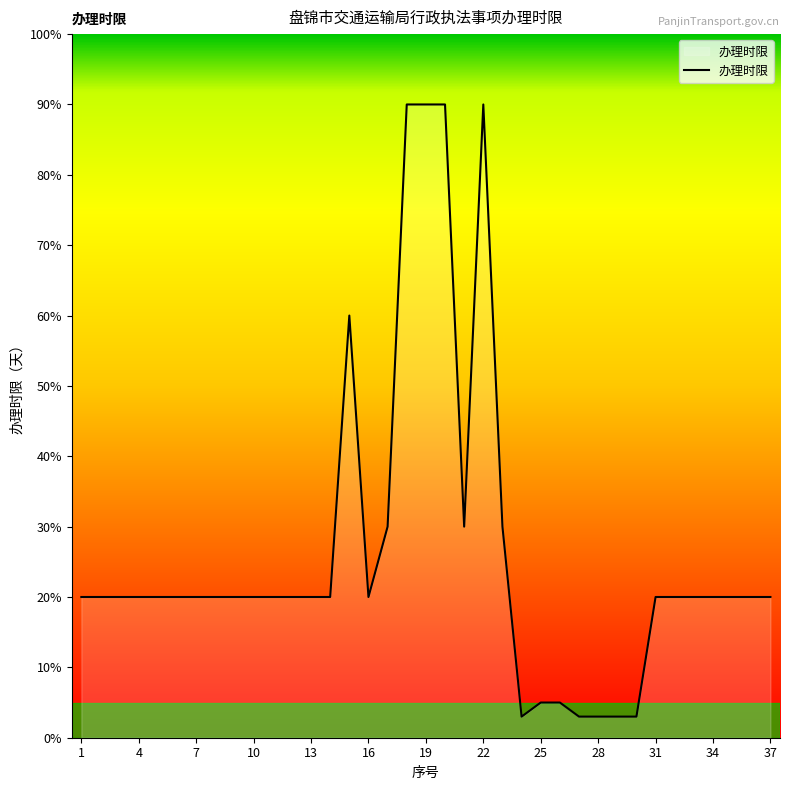

What is the difference between the maximum and minimum values?

87